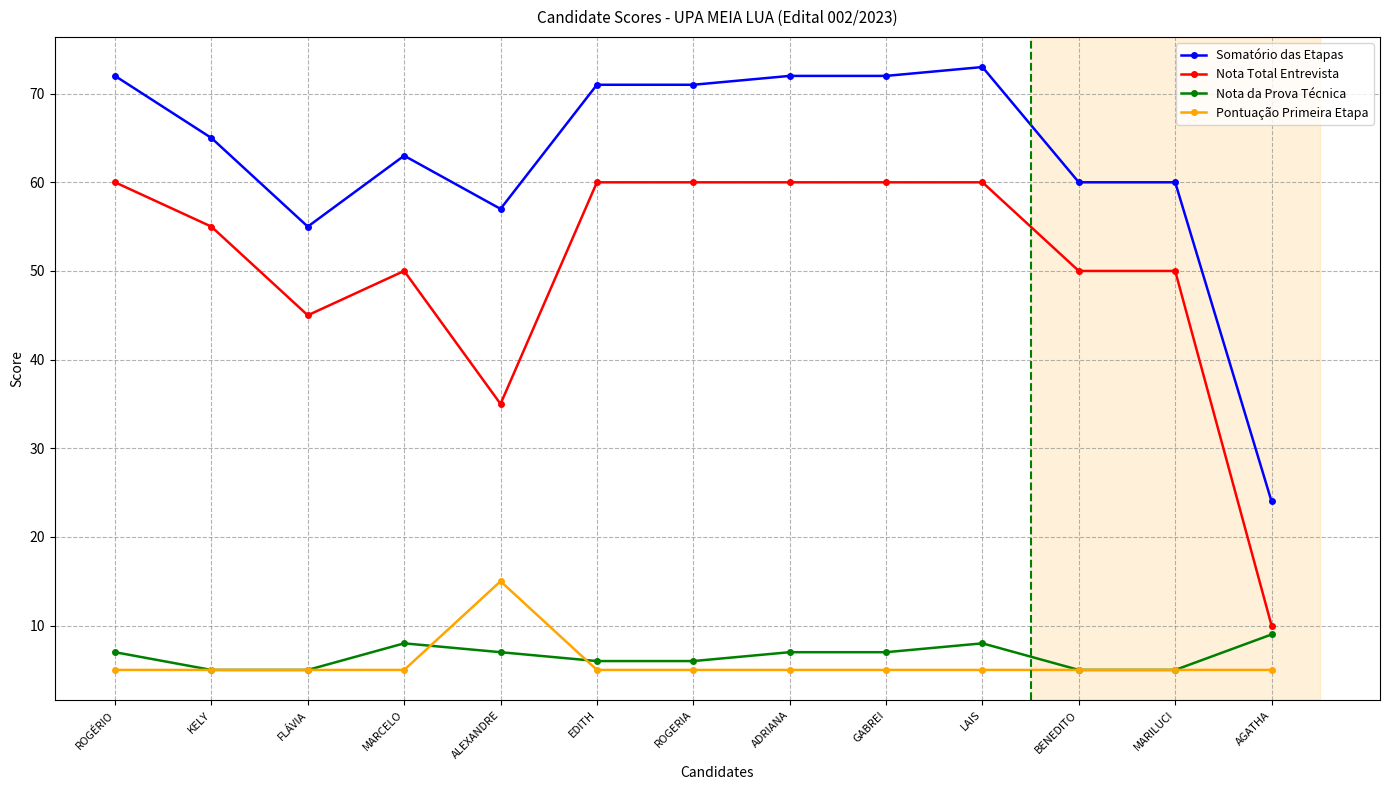

Rank the series by their maximum value, from highest to lowest.

Somatório das Etapas, Nota Total Entrevista, Pontuação Primeira Etapa, Nota da Prova Técnica